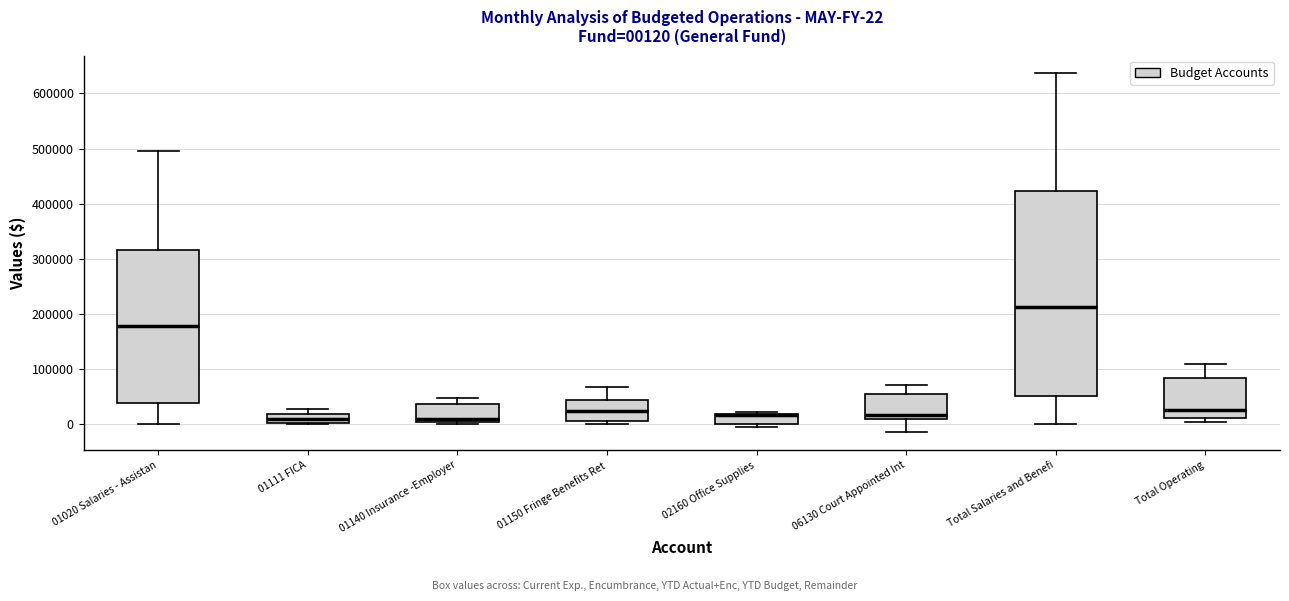

Comparing the boxes themselves (not the whiskers), which one is the tallest?

Total Salaries and Benefi